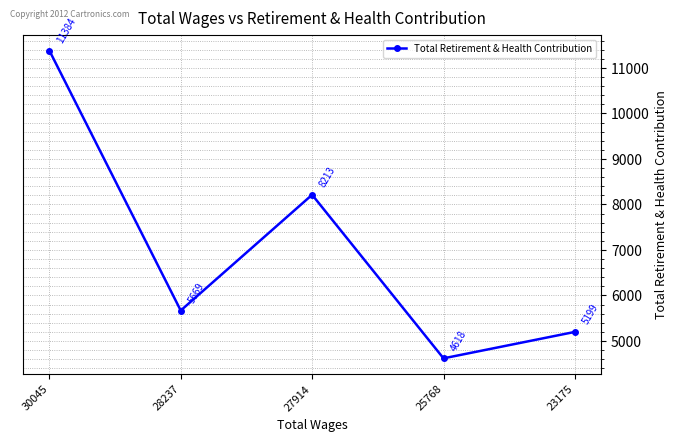

What is the difference between the values at 30045 and 27914?

3171